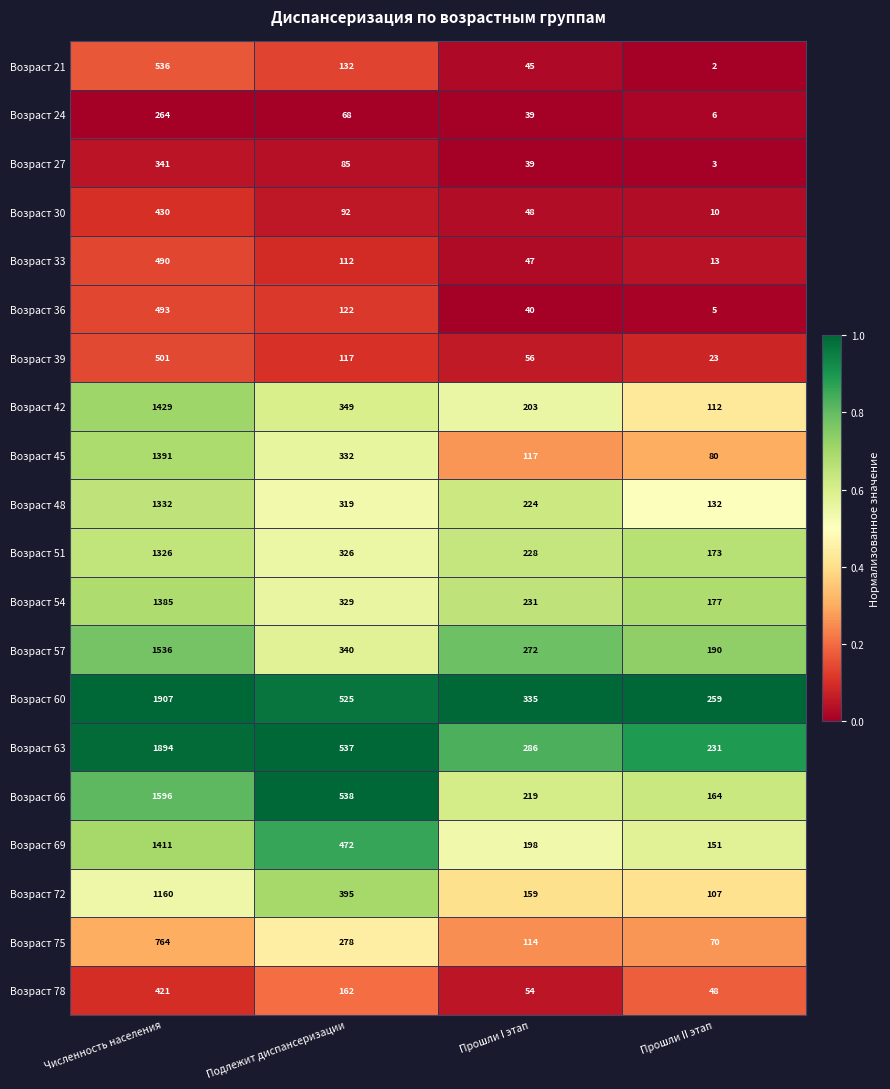

How many series are shown in this chart?

20